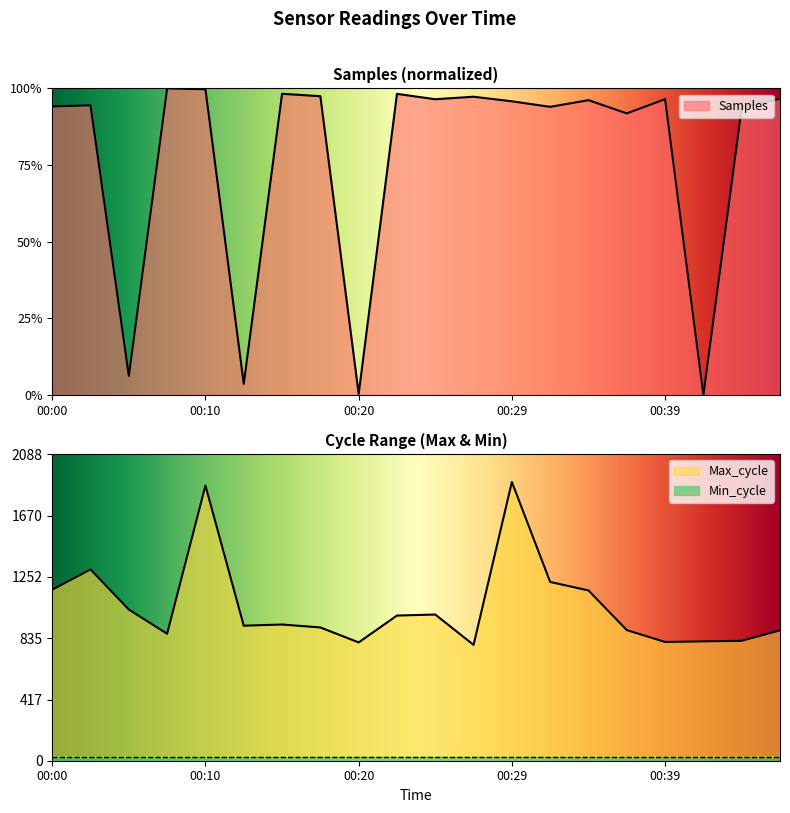

How many values in the Max_cycle series exceed 928?

9